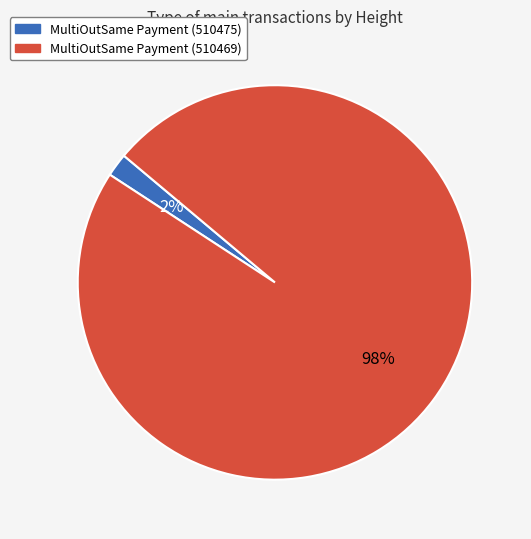

To the nearest percent, what percentage of the pie is MultiOutSame Payment (510469)?

98%